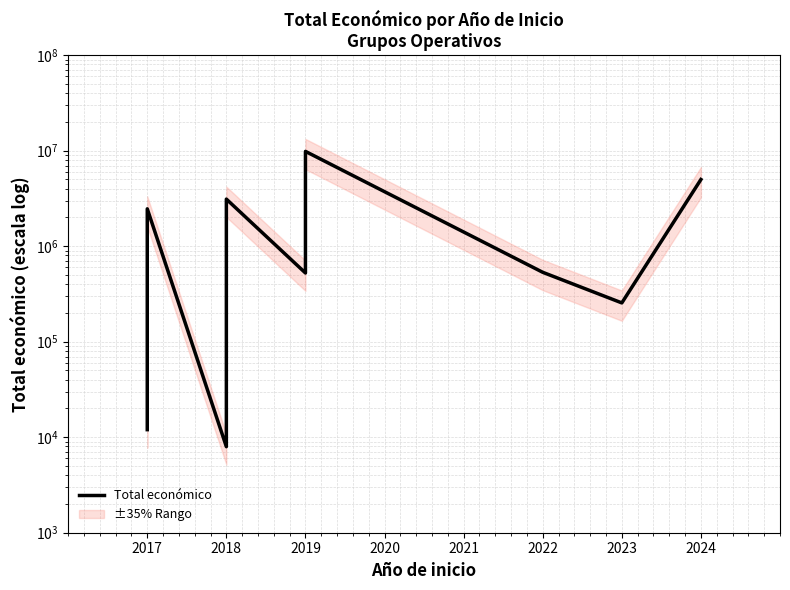

Count the number of data series in this chart.

1